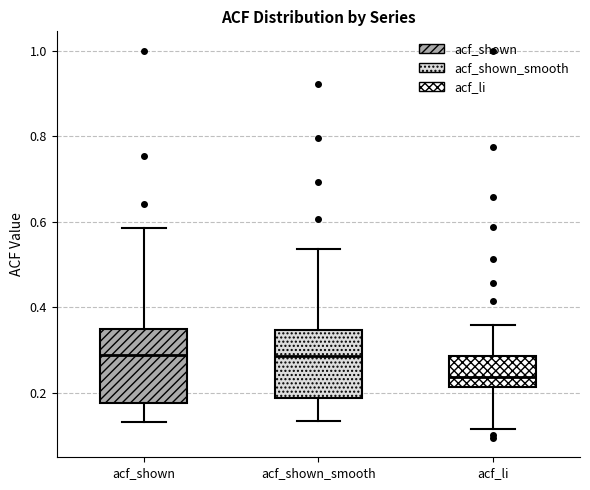

Reading left to right, read every box against the y-axis: the position of its median line, the range the box covers, and the ends of its whiskers. The values are not printed on the chart, so give them approximately, as read against the axis.

acf_shown: median 0.28, box 0.18 to 0.34, whiskers 0.14 to 0.58
acf_shown_smooth: median 0.28, box 0.18 to 0.34, whiskers 0.14 to 0.54
acf_li: median 0.24, box 0.22 to 0.28, whiskers 0.12 to 0.36